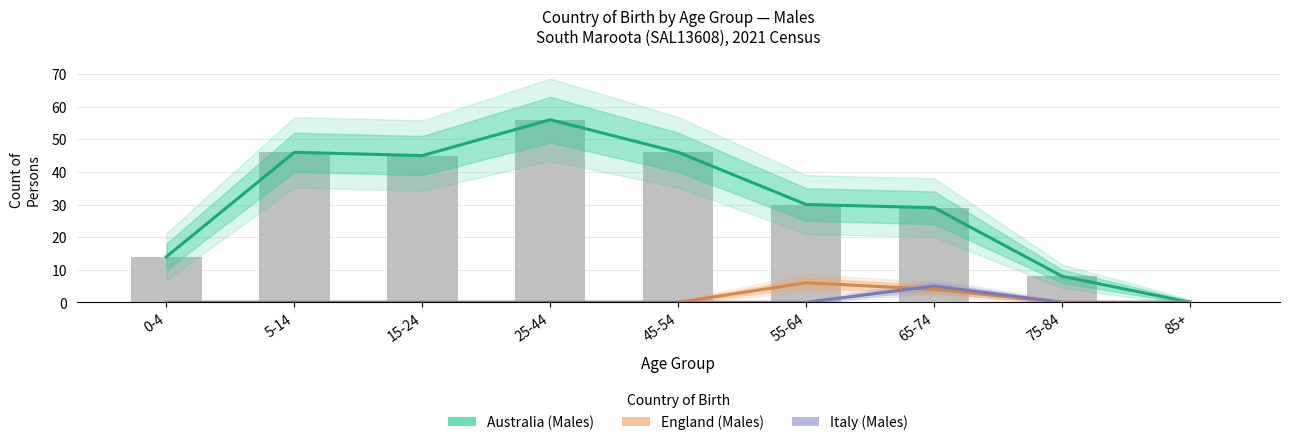

Rank the series at 85+ from highest to lowest value.

Australia (Males), England (Males), Italy (Males)